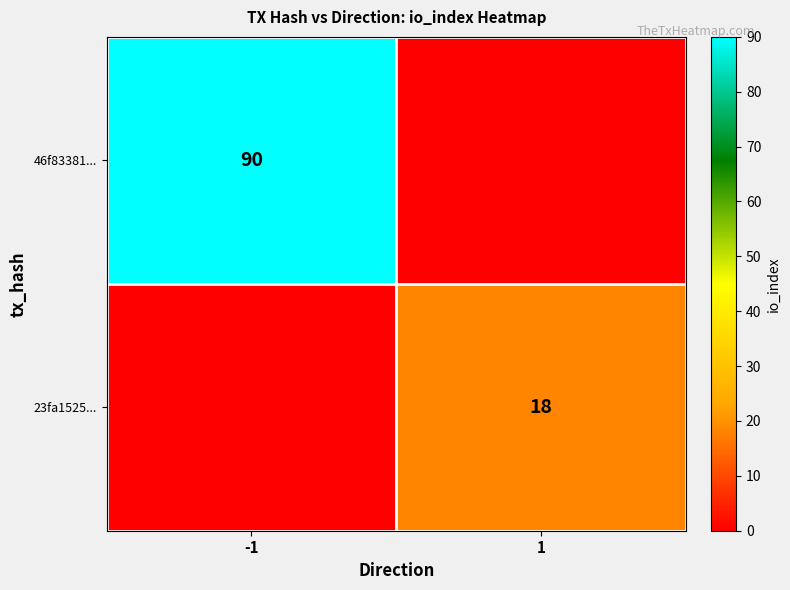

Is the value of 23fa1525... at 1 greater than the value of 46f83381... at -1?

No